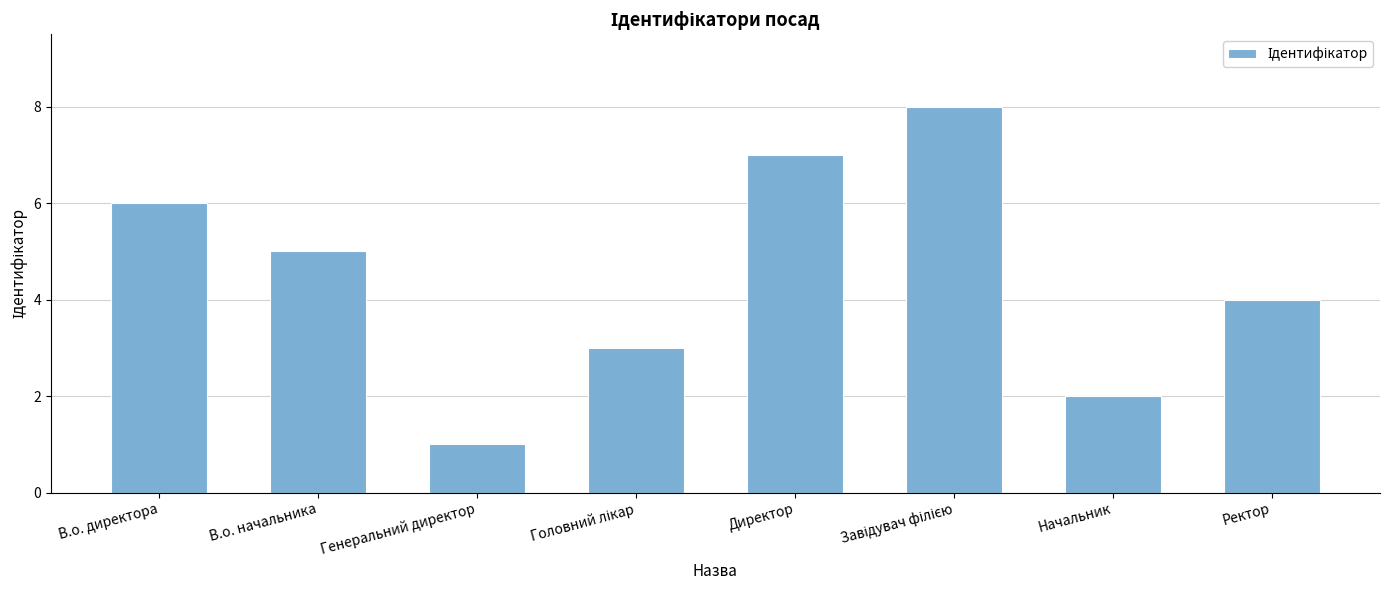

Reading right to left, what are all the values shown in this chart?

4	2	8	7	3	1	5	6